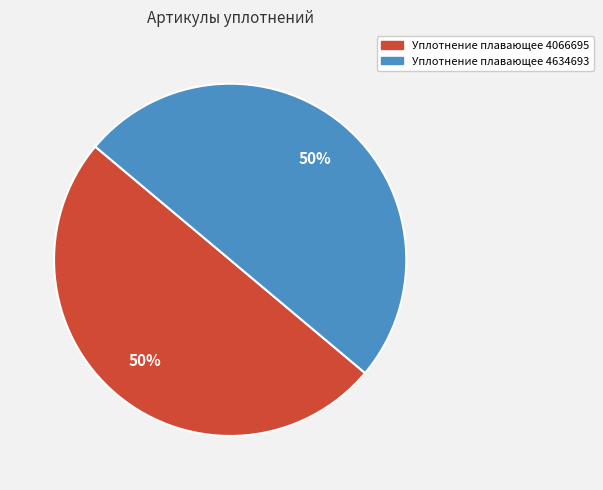

Do Уплотнение плавающее 4066695 and Уплотнение плавающее 4634693 together represent more than half of the pie?

Yes